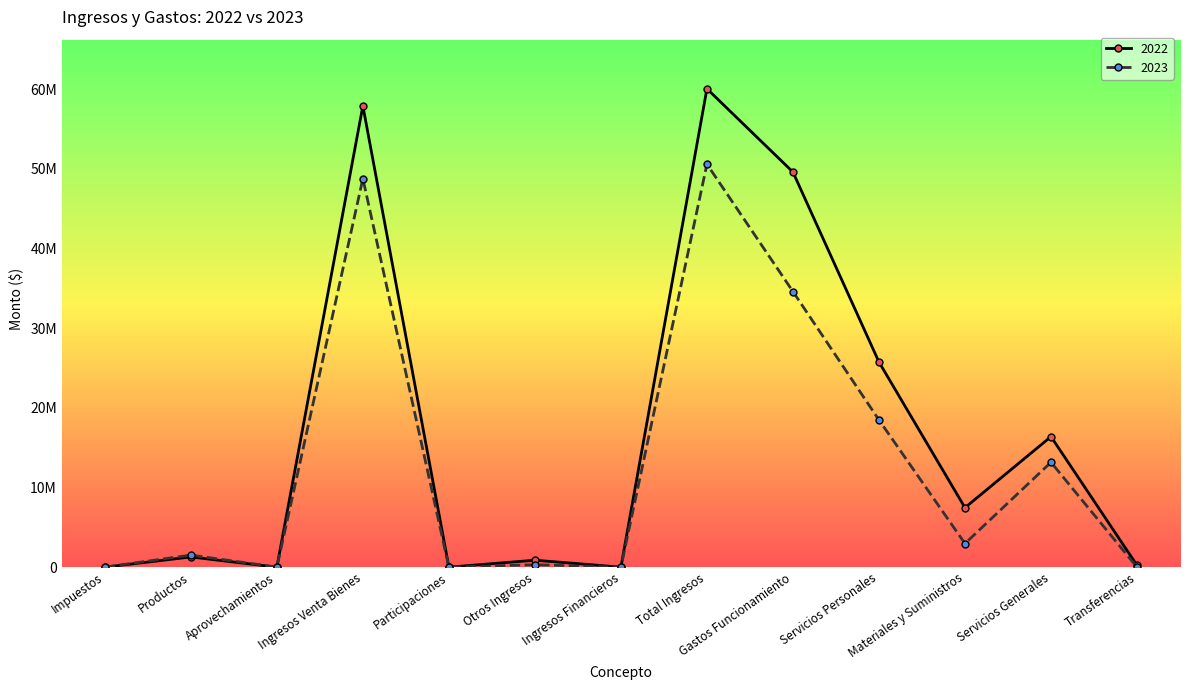

Does the chart have visible grid lines?

No